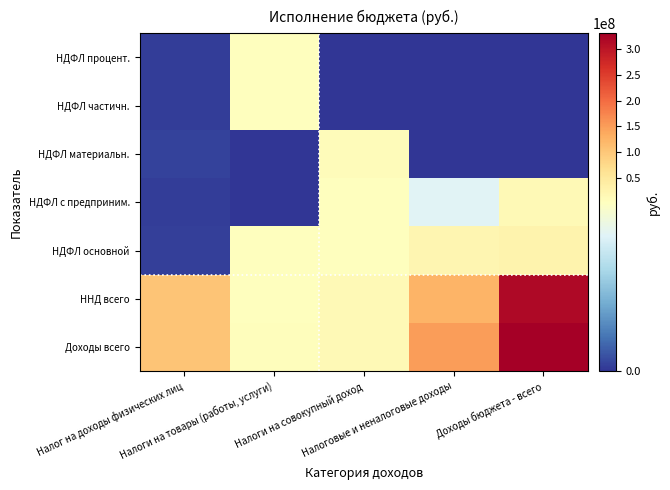

What is the difference between the highest and lowest values at Налоги на совокупный доход?

15138224.2